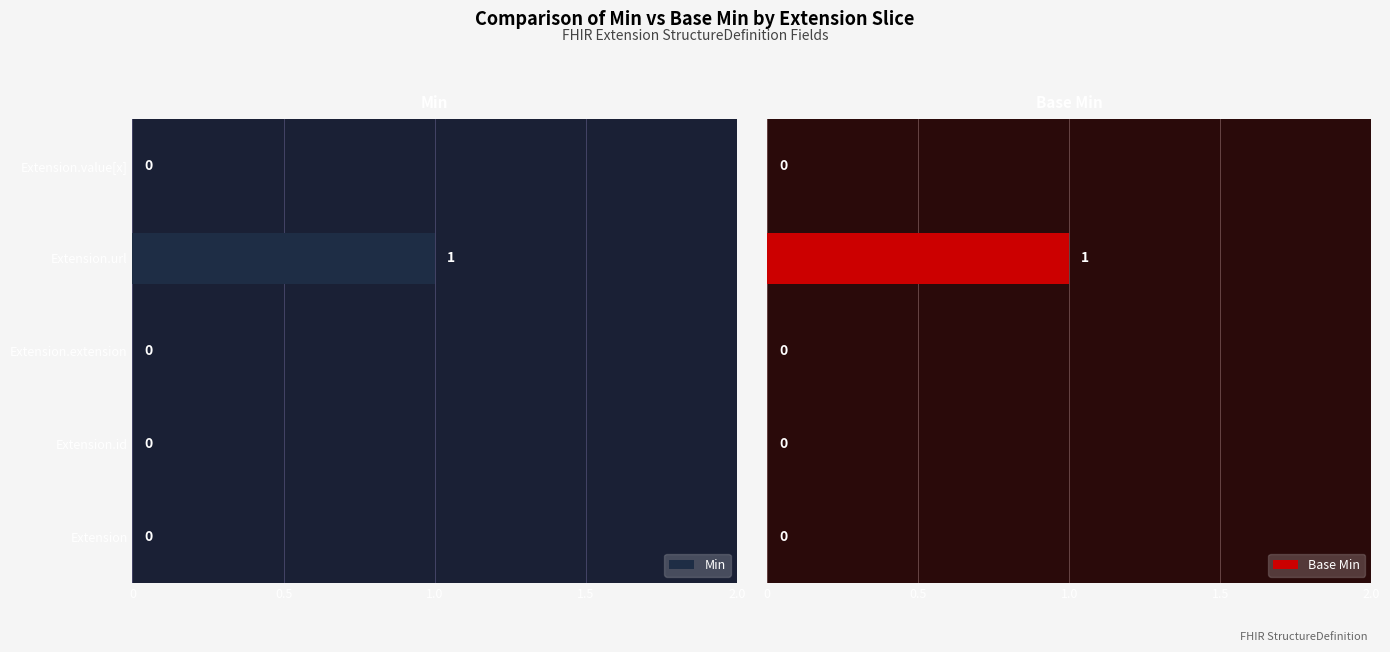

The value of Min at Extension.value[x] is 0. True or false?

True